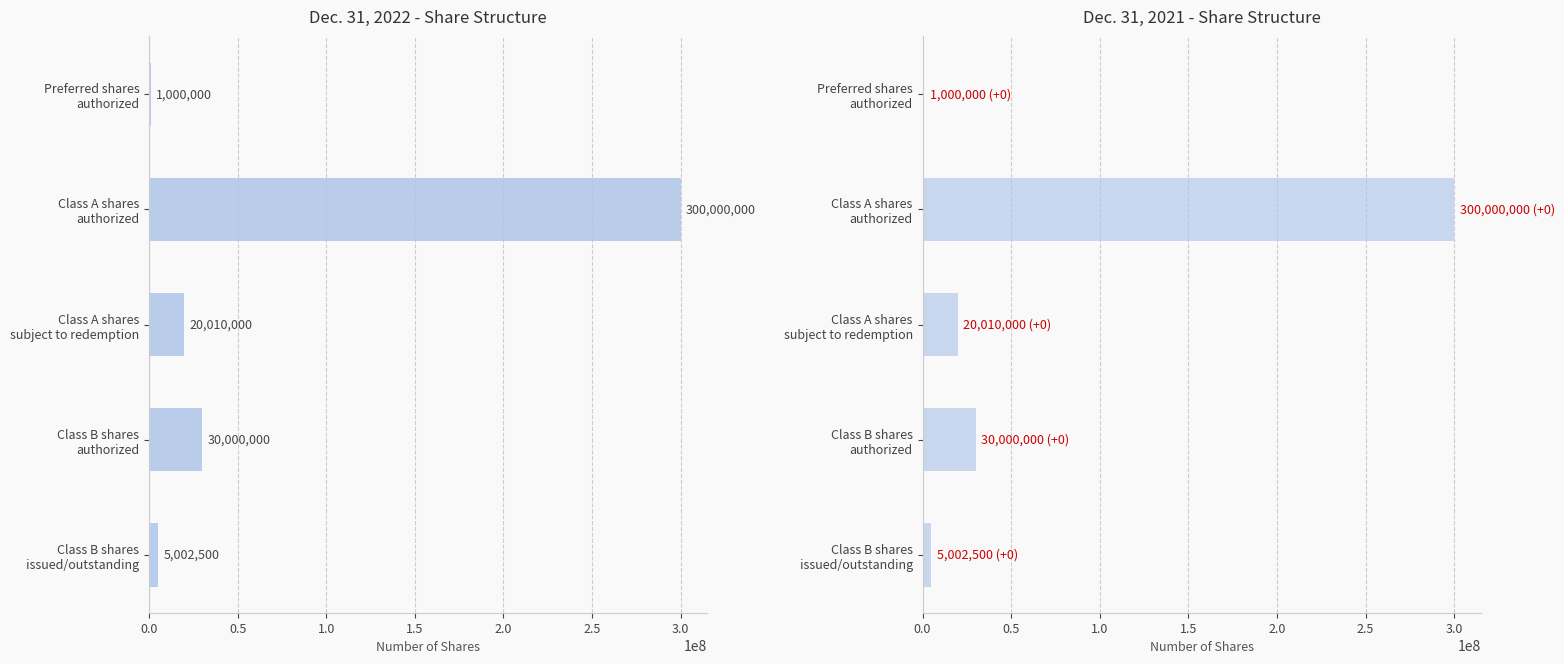

Read the Dec. 31, 2021 value at Class A shares authorized, to the nearest 10.

300000000